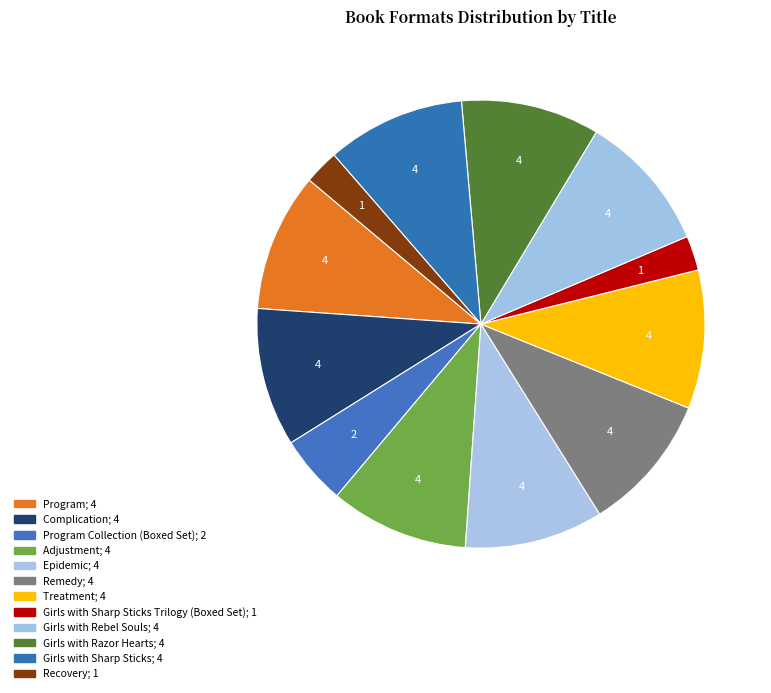

Count the number of slices in the pie.

12